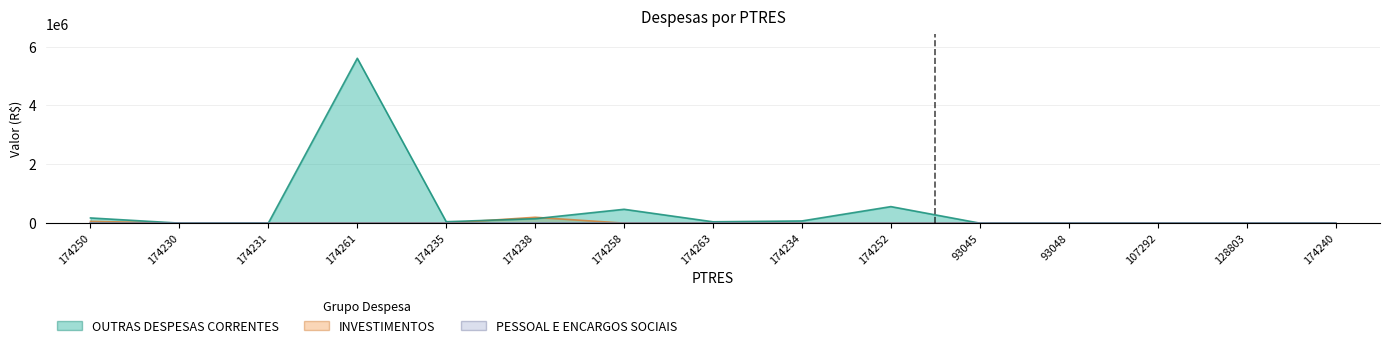

Where is OUTRAS DESPESAS CORRENTES nearest to the value 2800000?

174252